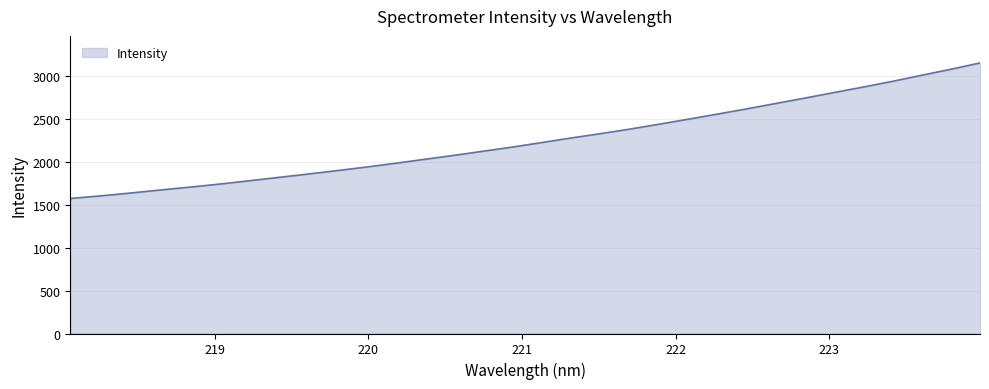

What is the minimum value shown in the chart?

1575.3